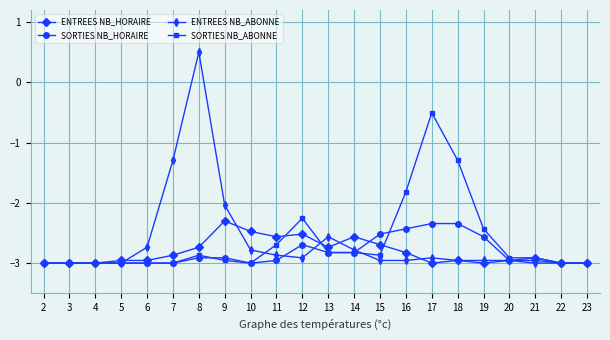

At 17, list the series in order from largest to smallest.

SORTIES NB_ABONNE, SORTIES NB_HORAIRE, ENTREES NB_ABONNE, ENTREES NB_HORAIRE